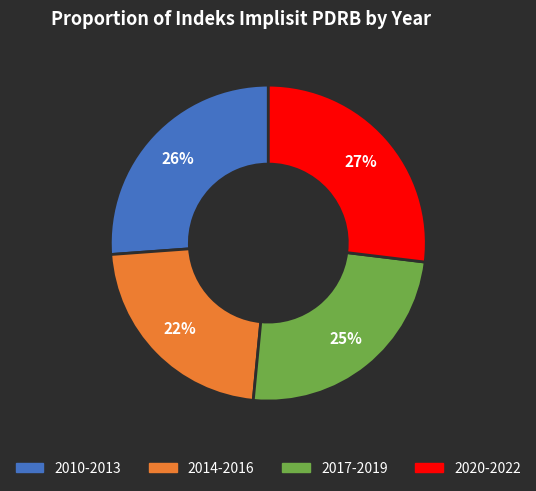

True or false: 2010-2013 accounts for 26% of the total.

True